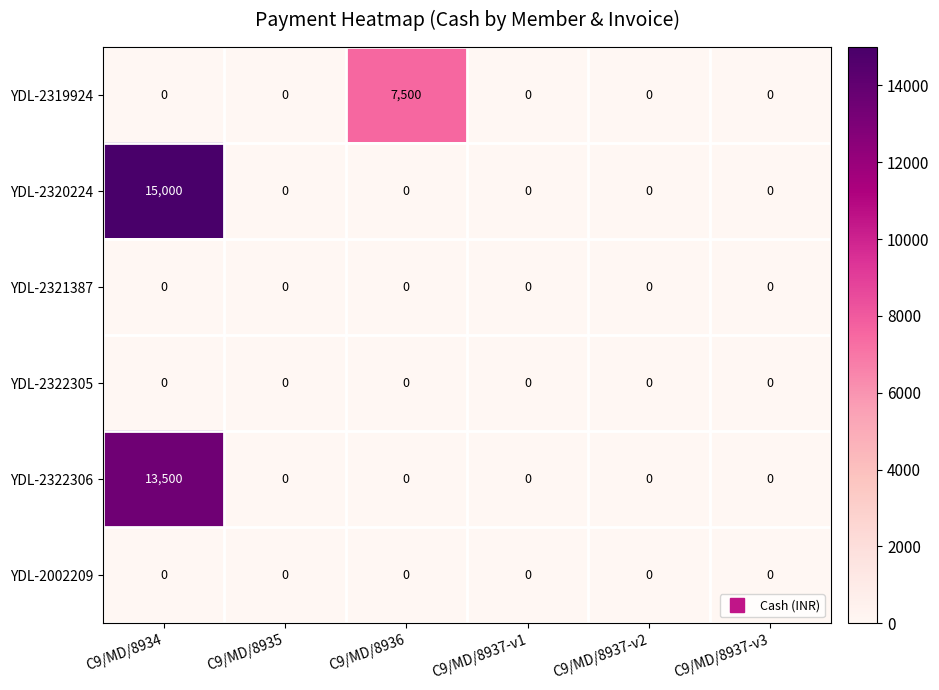

What is the maximum value shown in the chart?

15000